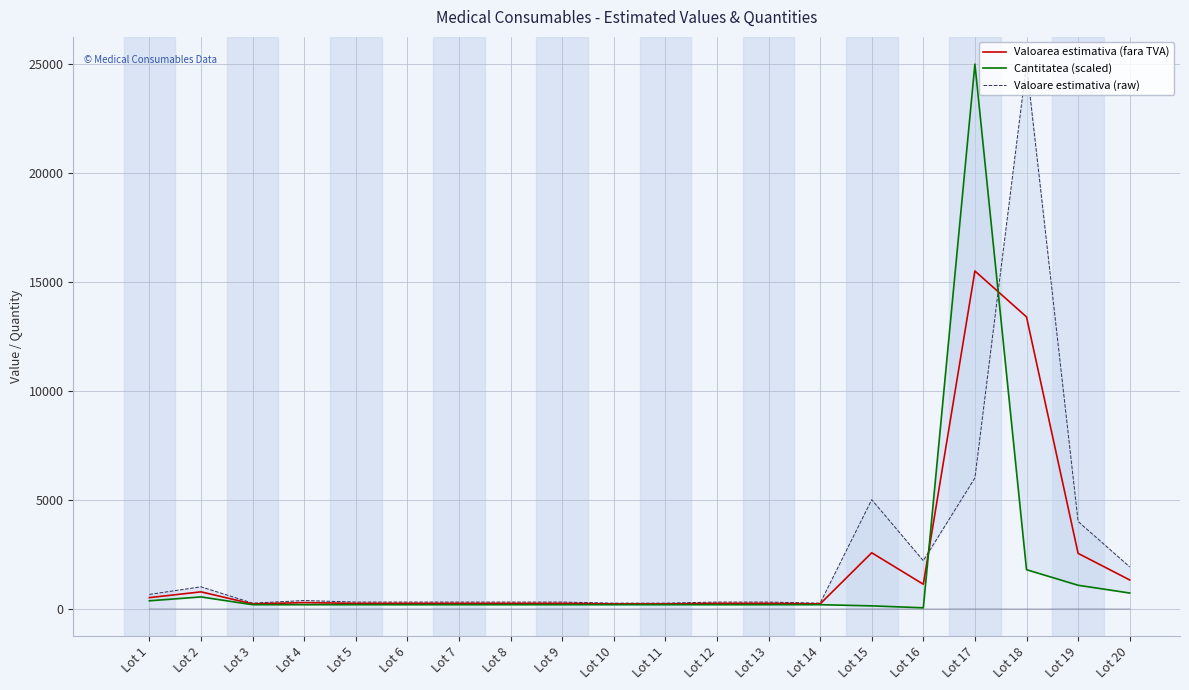

The value of Valoarea estimativa (fara TVA) at Lot 1 is 218.4. True or false?

False